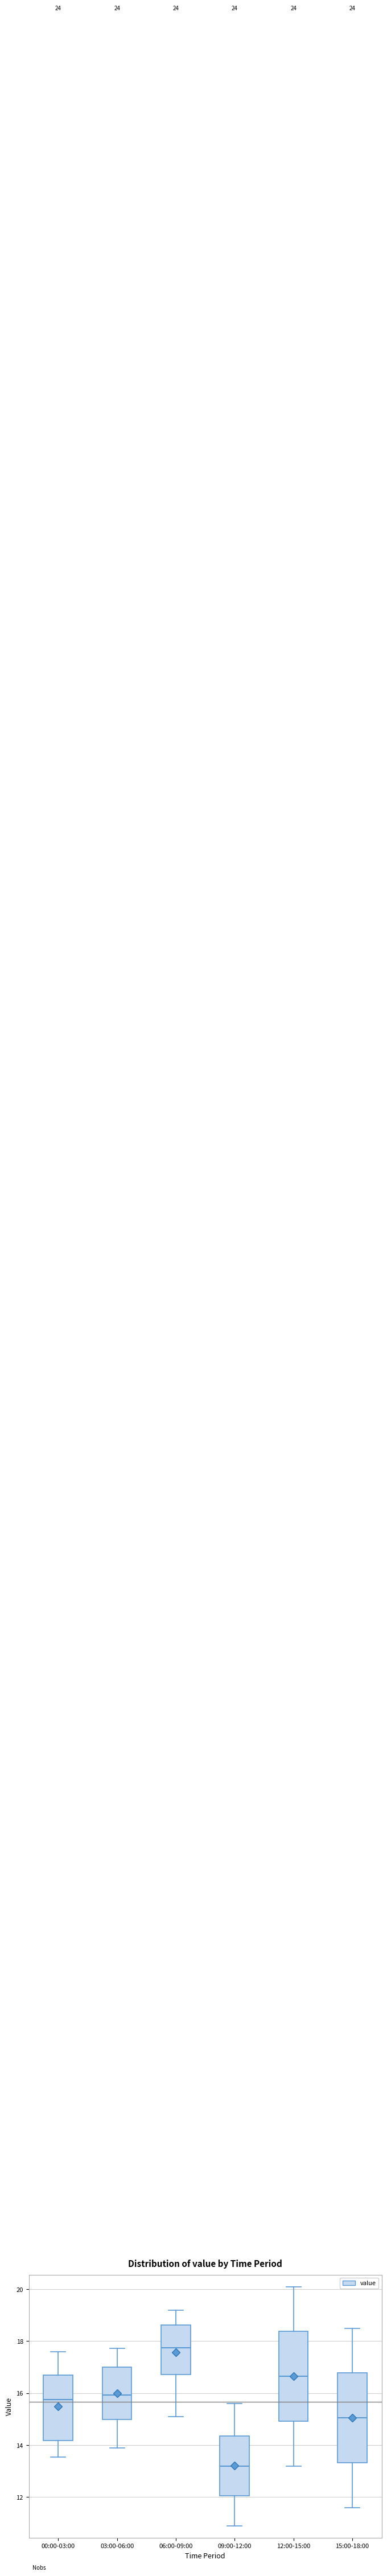

Which box's median line is the lowest?

09:00-12:00